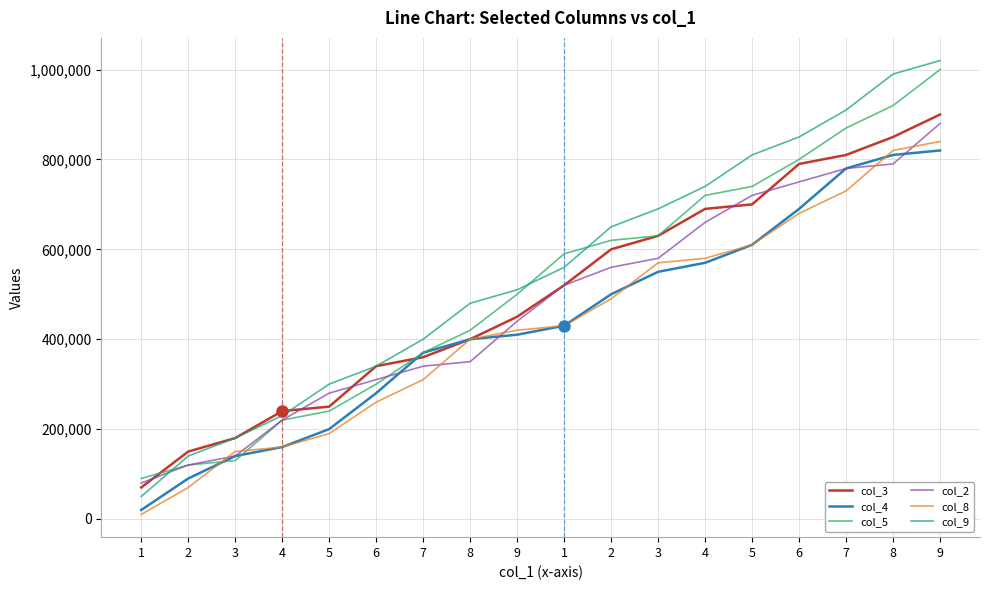

Does the chart display data point markers on the line(s)?

No